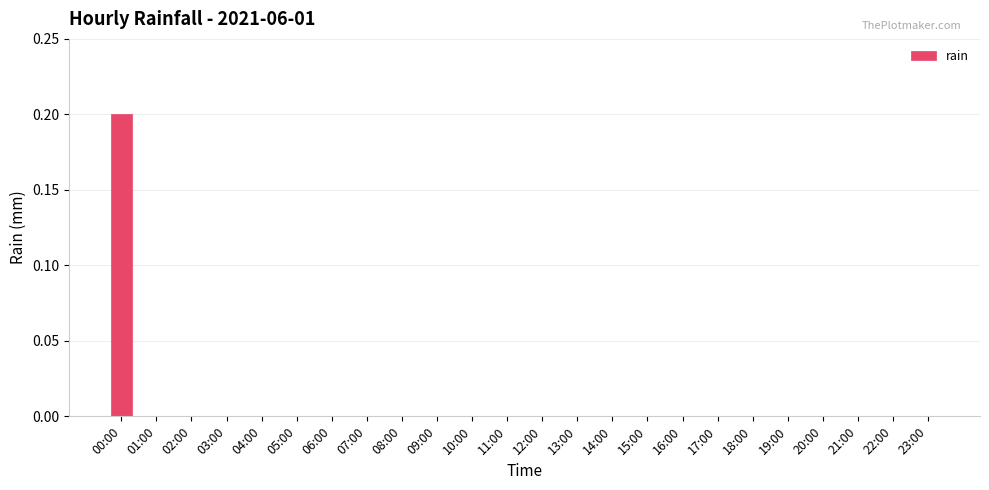

Is it true that the value at 03:00 is 0.0?

True